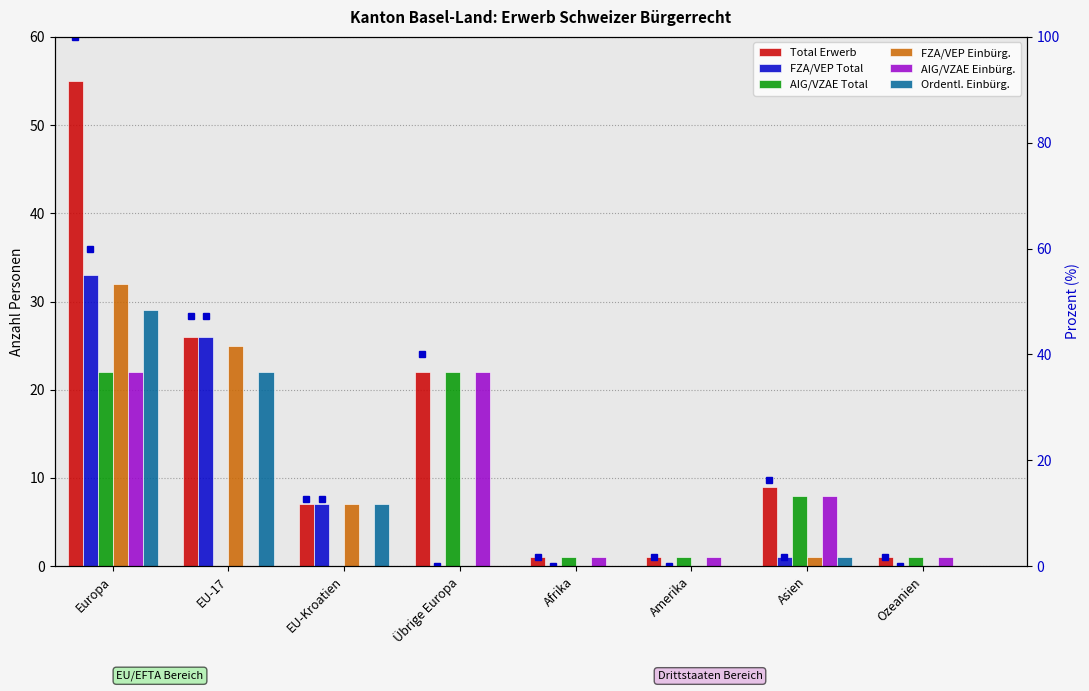

How many groups of bars are there?

8